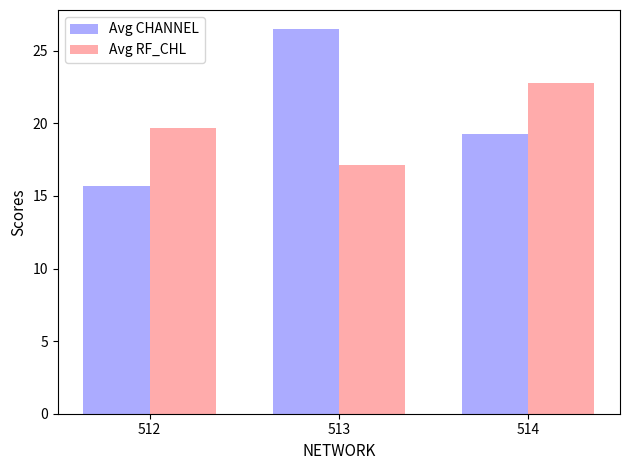

What is the total value across all series at 512?

35.4